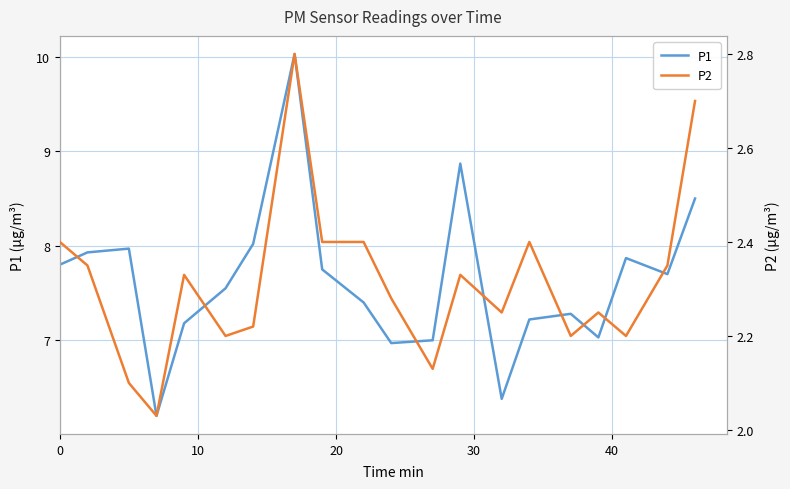

Does the chart have visible grid lines?

Yes